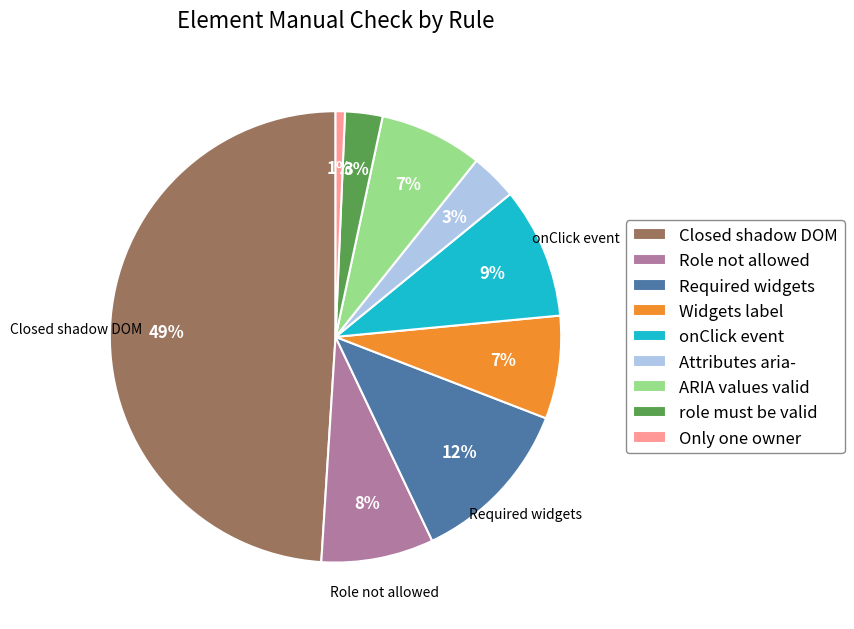

Is the sum of ARIA values valid and Required widgets greater than half?

No